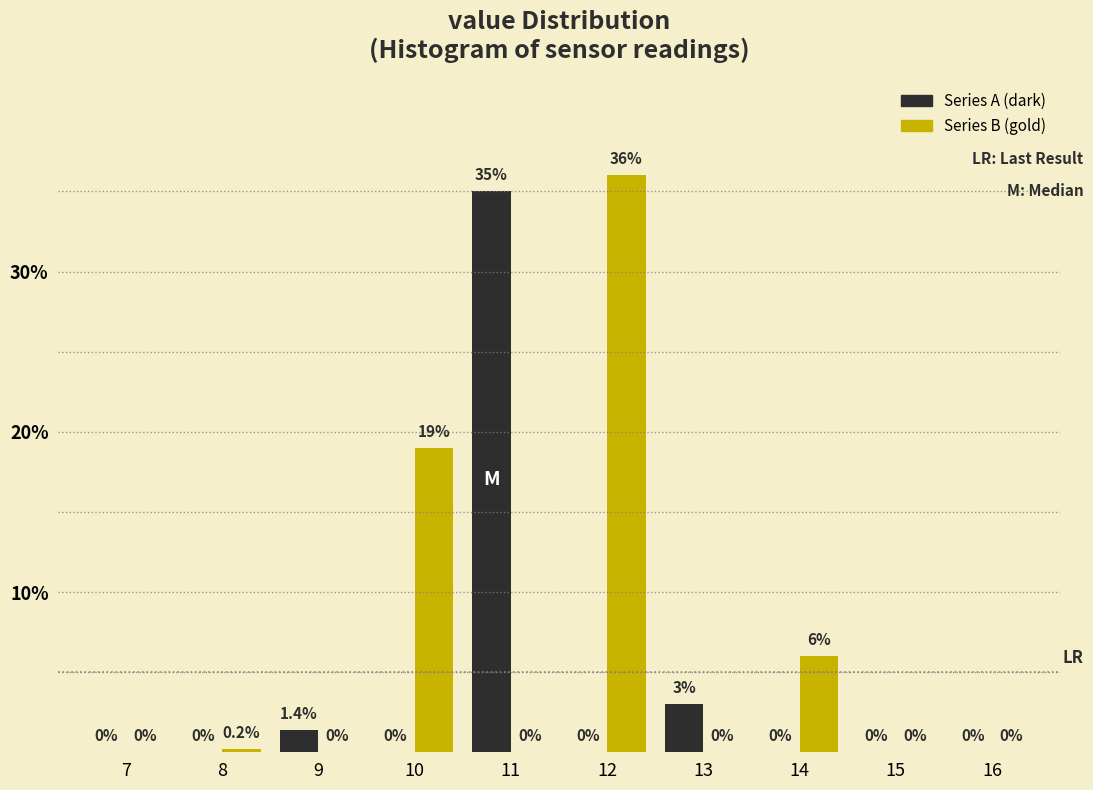

Reading right to left, extract all data points from this chart.

Series A (dark): 16=0.0	15=0.0	14=0.0	13=3.0	12=0.0	11=35.0	10=0.0	9=1.4	8=0.0	7=0.0
Series B (gold): 16=0.0	15=0.0	14=6.0	13=0.0	12=36.0	11=0.0	10=19.0	9=0.0	8=0.2	7=0.0